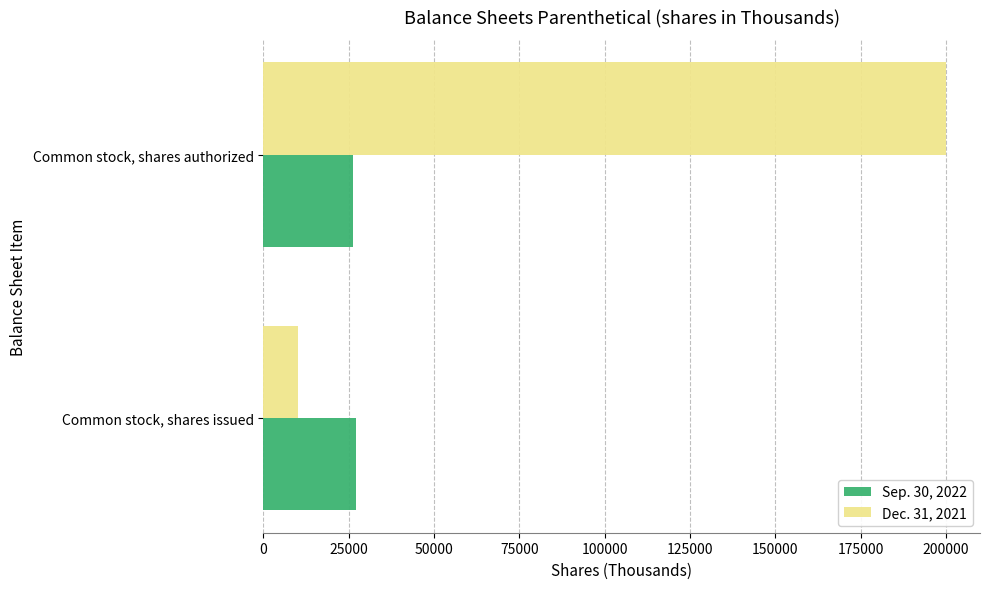

Which series has the widest spread of values?

Dec. 31, 2021